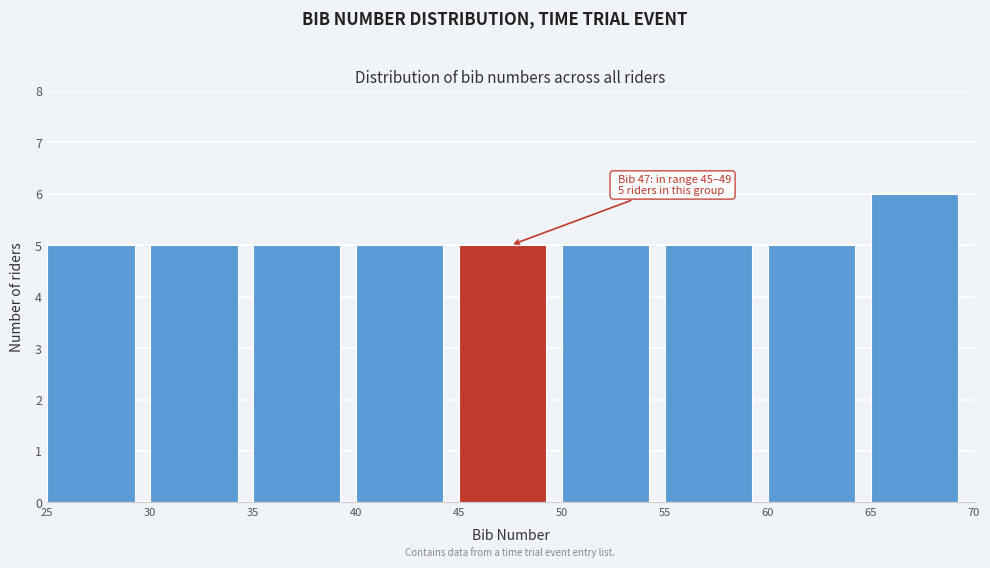

Over which range of the x-axis is the bar tallest?

65 to 70